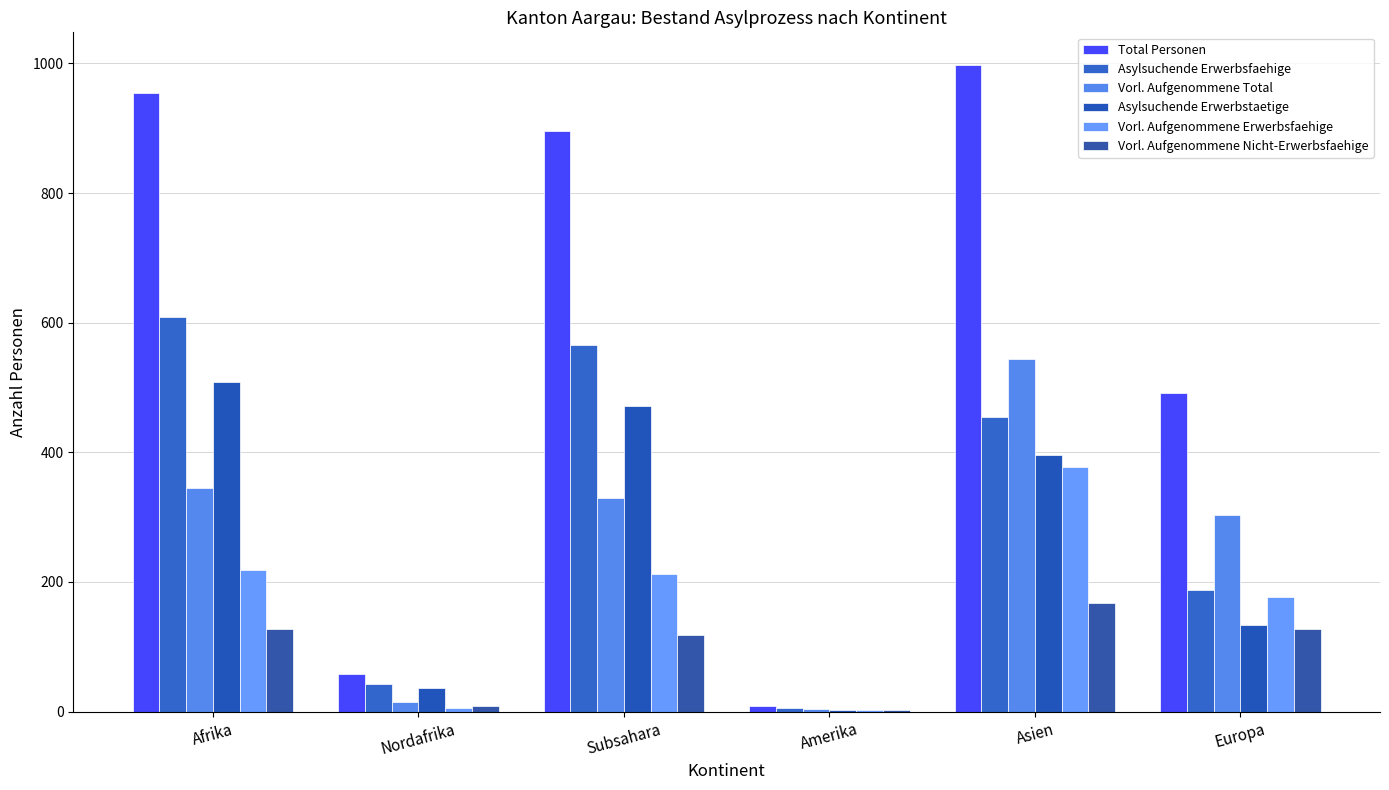

How many categories are shown in the chart?

6